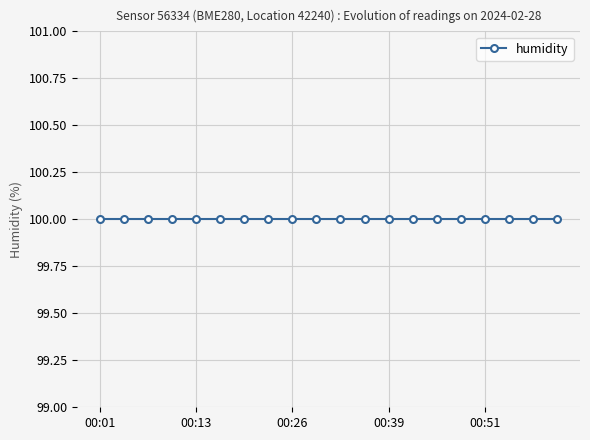

Which series changed the most between 00:13 and 00:17?

humidity